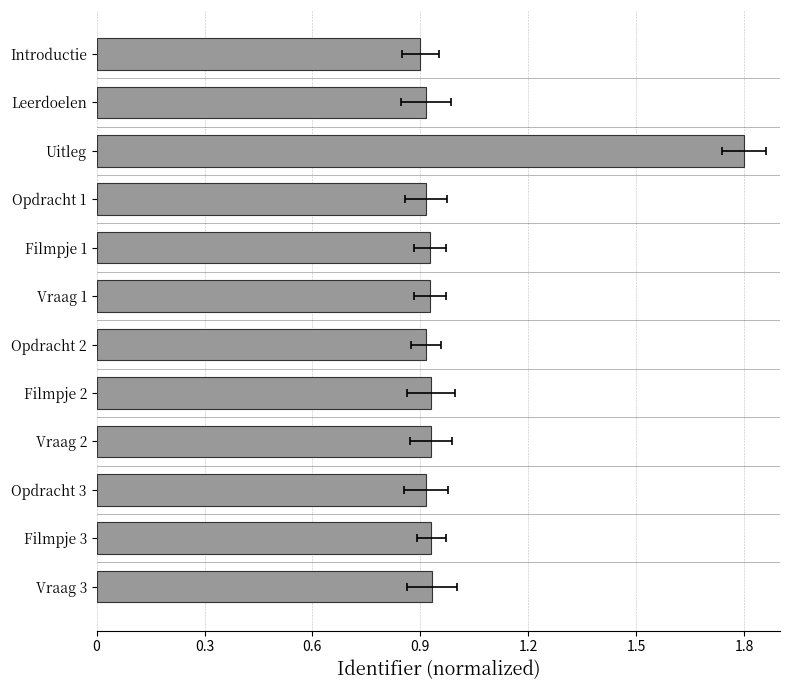

What is the average value?

1.0